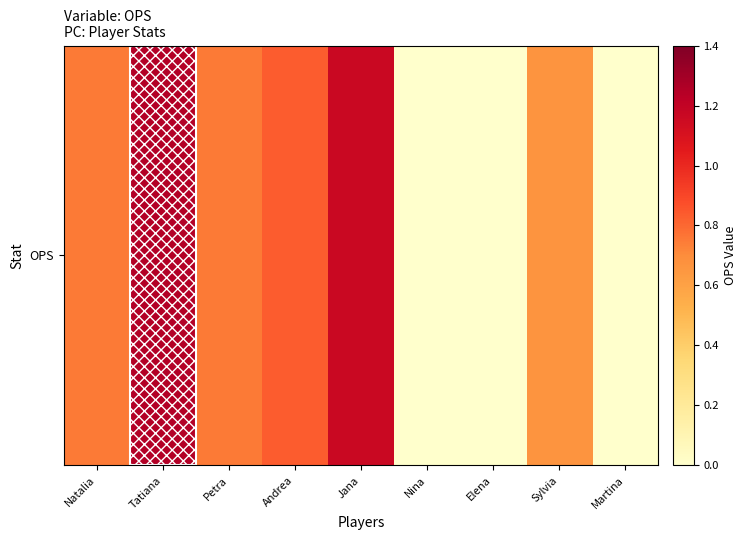

What is the greatest value displayed?

1.2